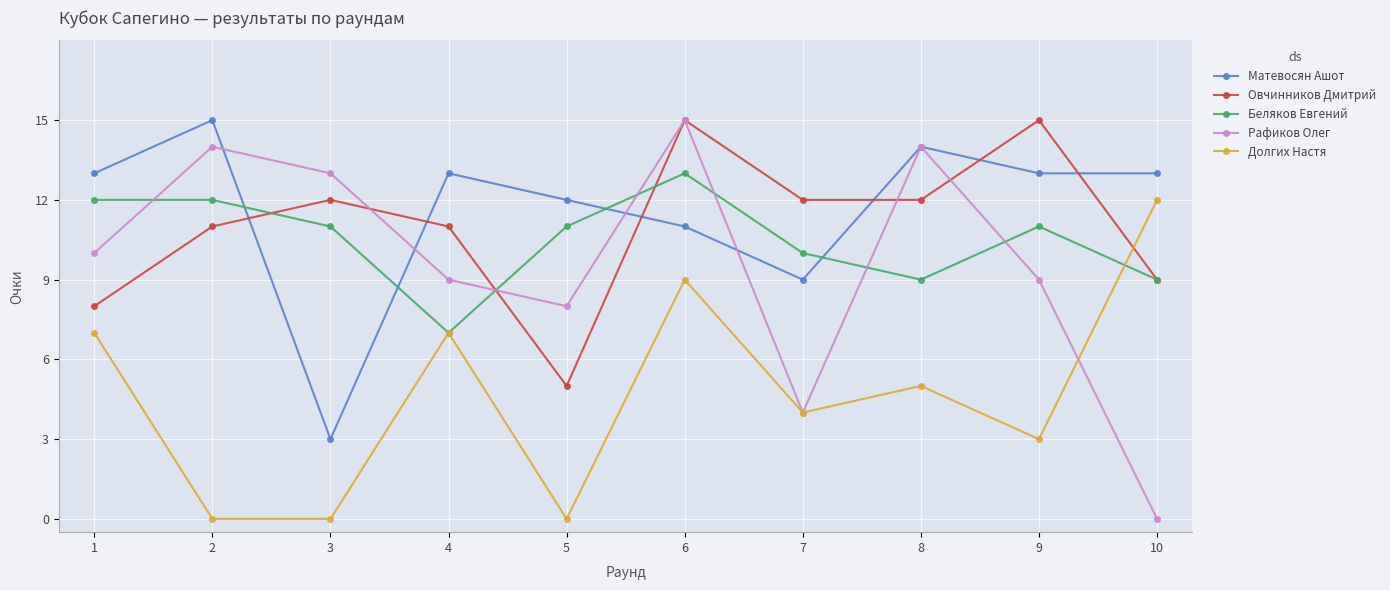

Is it true that Рафиков Олег equals 8 at 5?

True